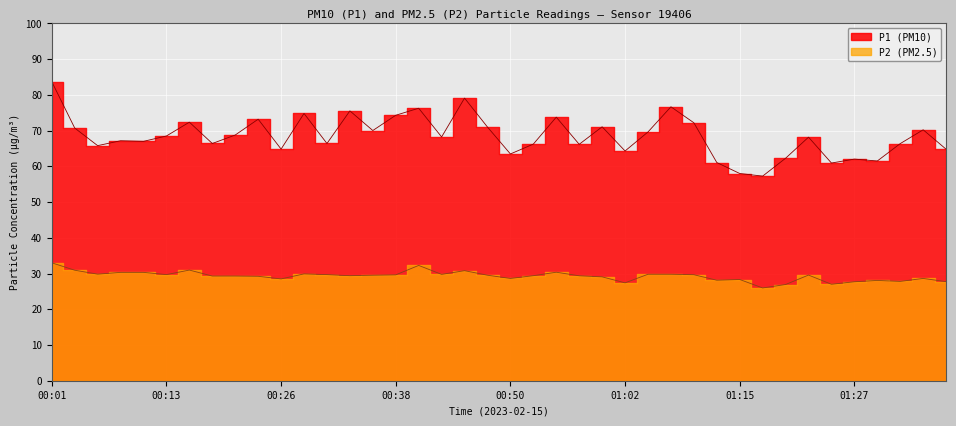

Which label corresponds to the smallest value in the chart?

01:17